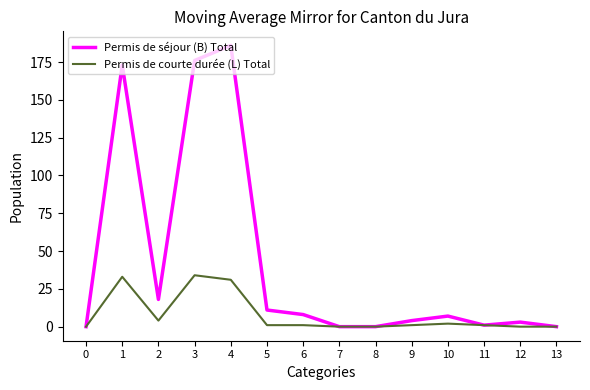

At which category does Permis de séjour (B) Total reach its first local peak?

1